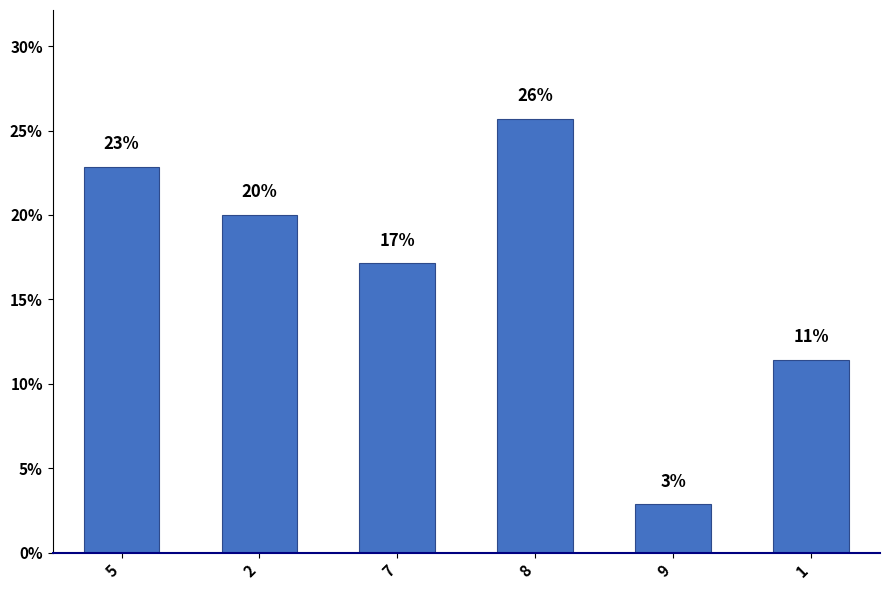

How many bars are there in total?

6